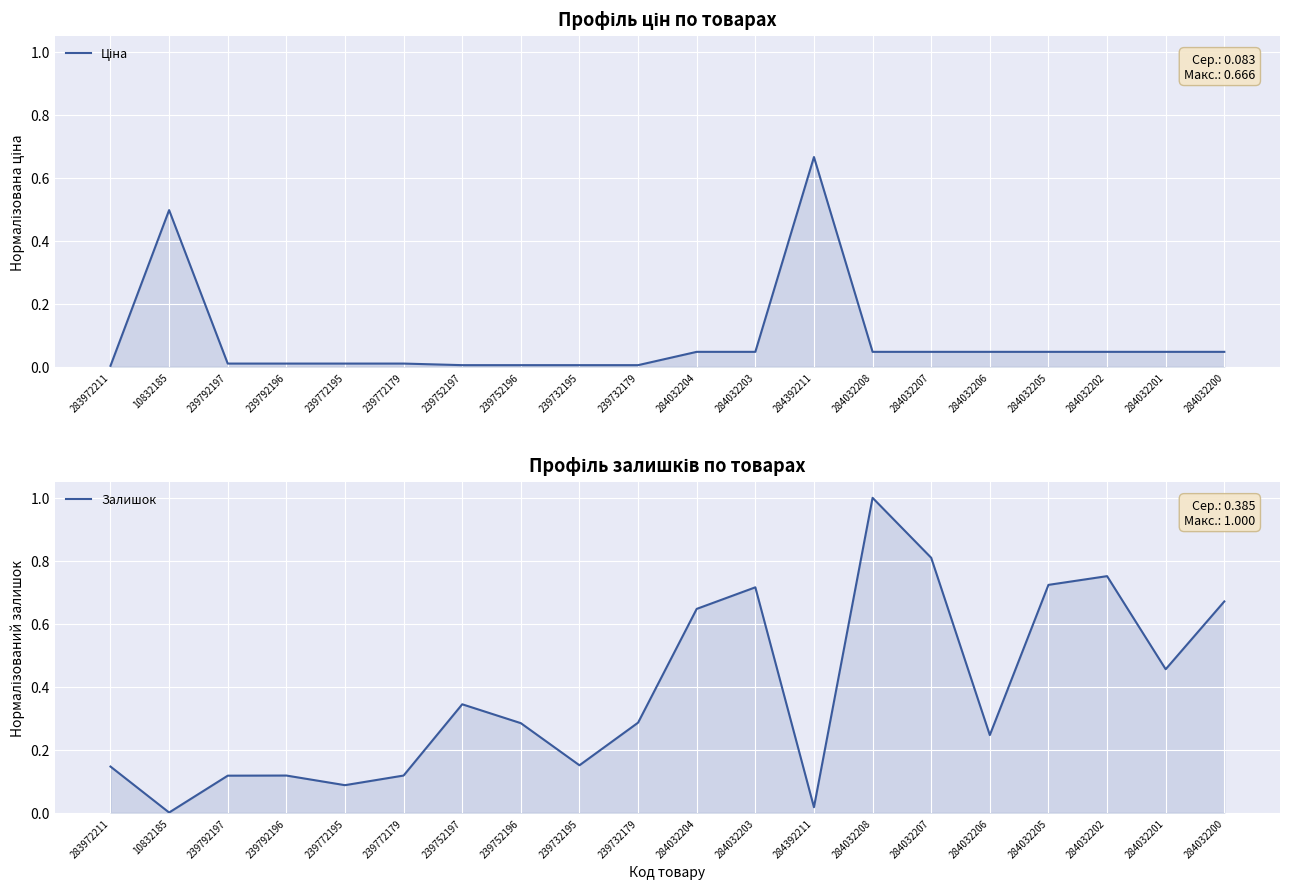

How many intersections are there between Ціна and Залишок?

4